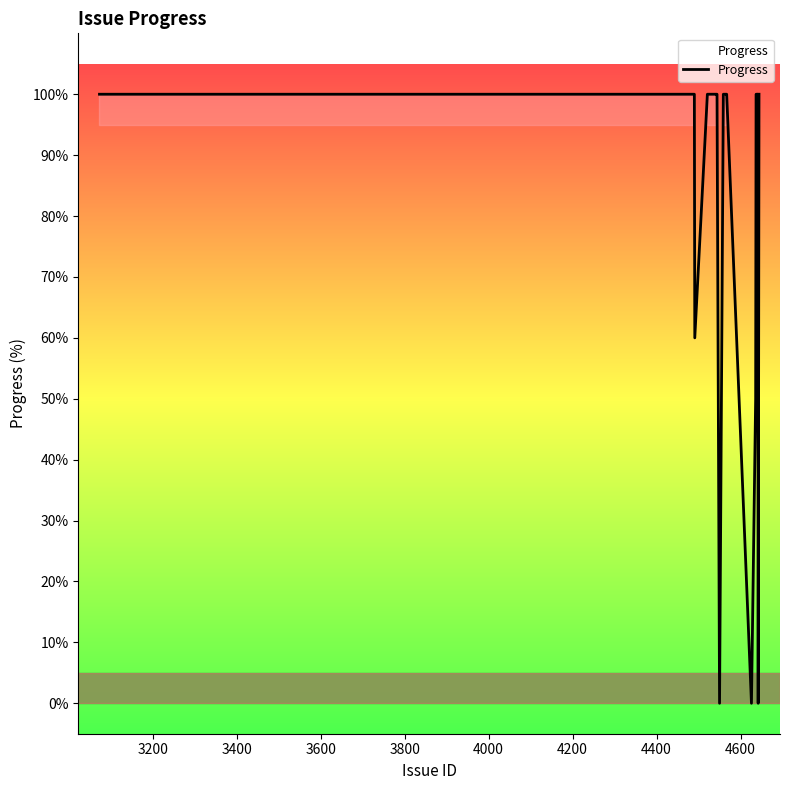

What is the greatest value displayed?

100